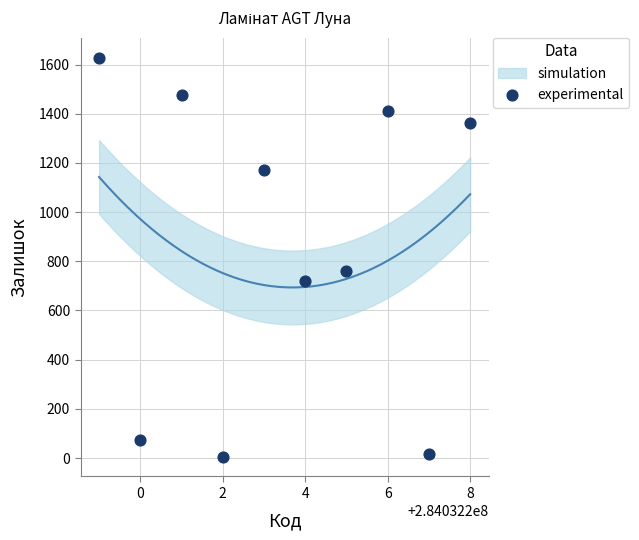

What Y value in the scatter plot is closest to 817?

761